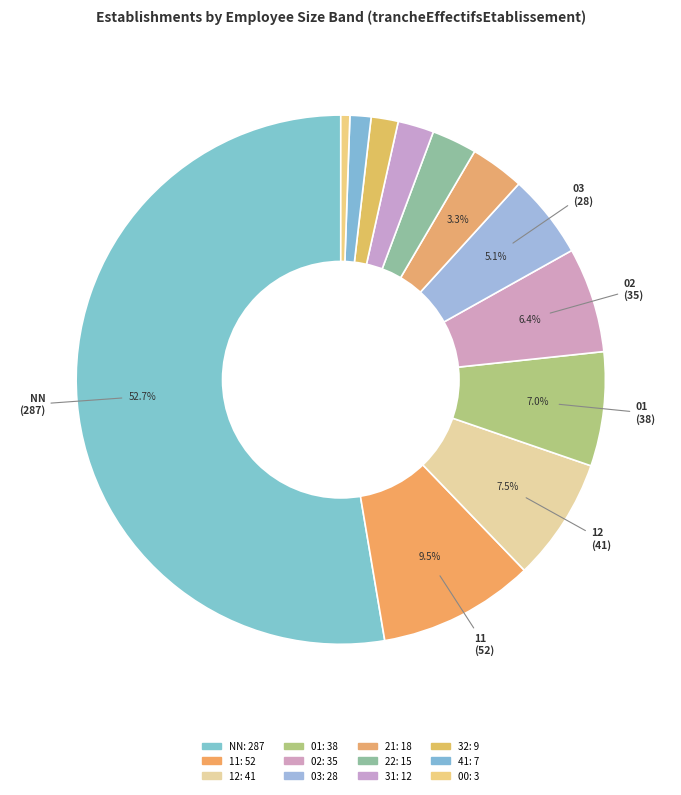

To the nearest percent, what percentage of the pie is 31?

2%